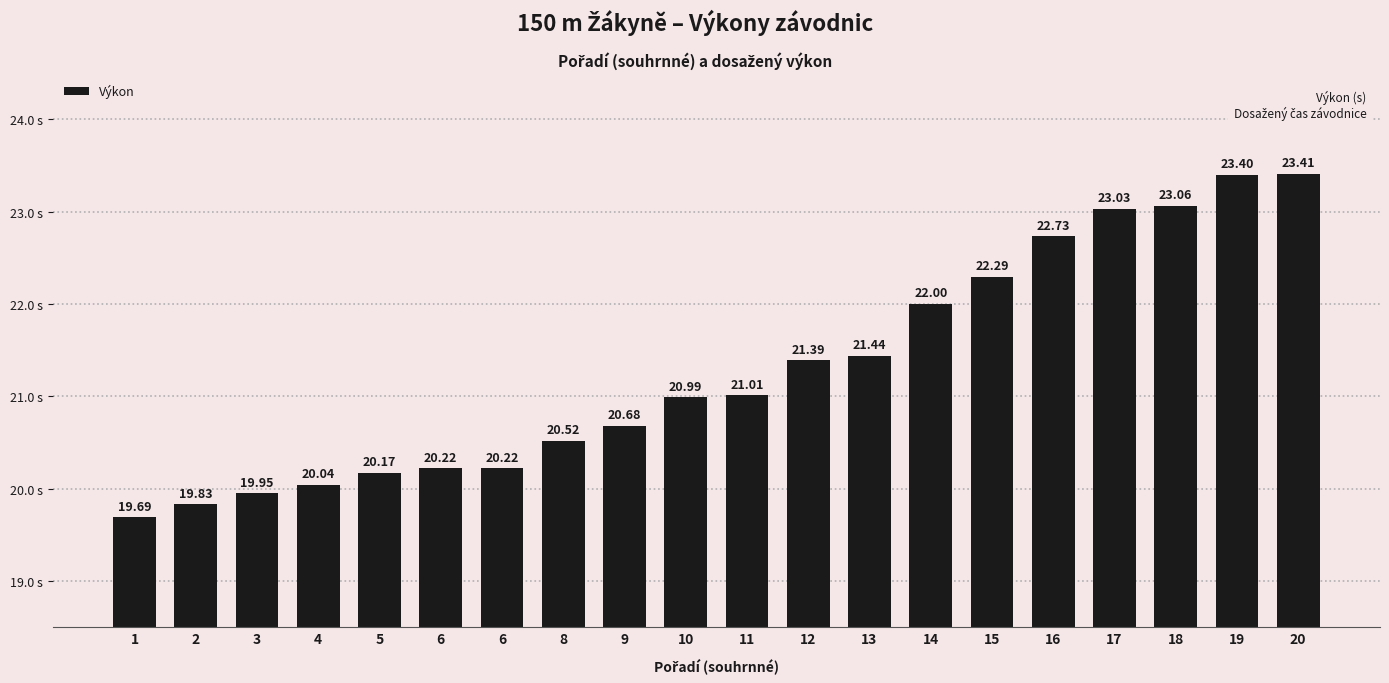

Count the number of categories in the chart.

20